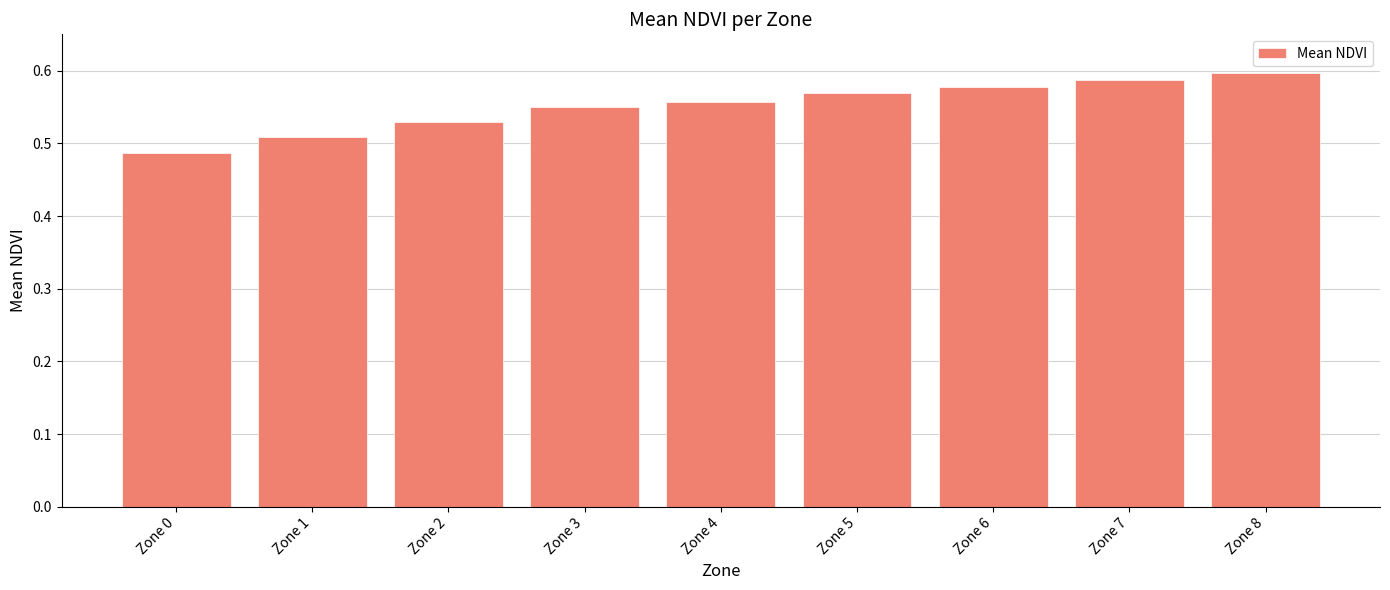

Which label corresponds to the smallest value in the chart?

Zone 0